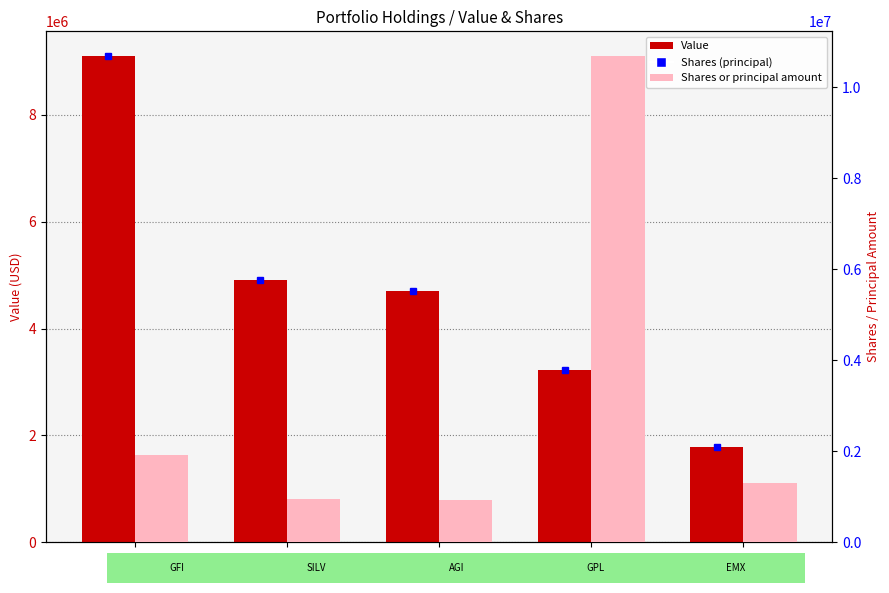

Rank the series at EMX from lowest to highest value.

Shares or principal amount, Value